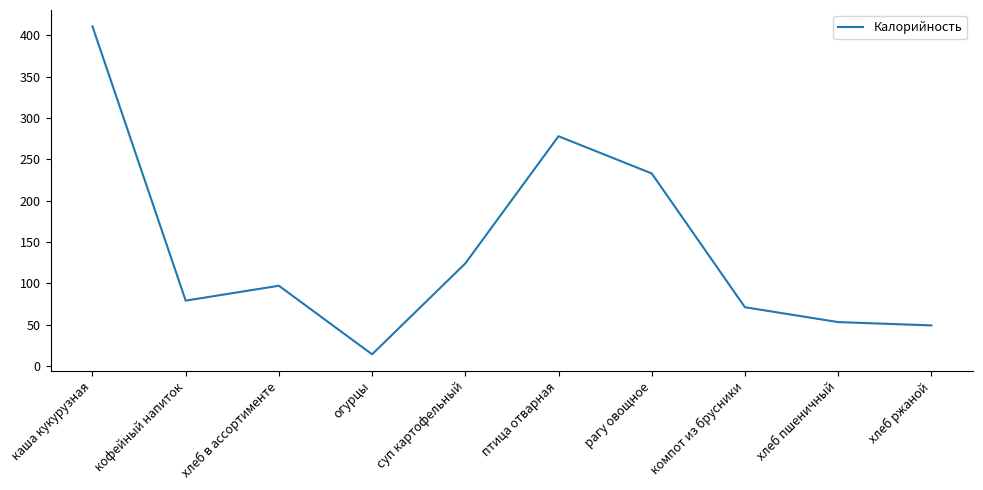

Does the chart have visible grid lines?

No